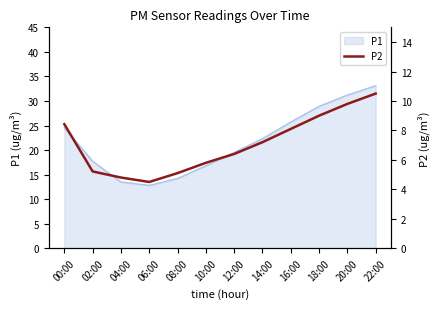

The value of P1 at 08:00 is 14.2. True or false?

True